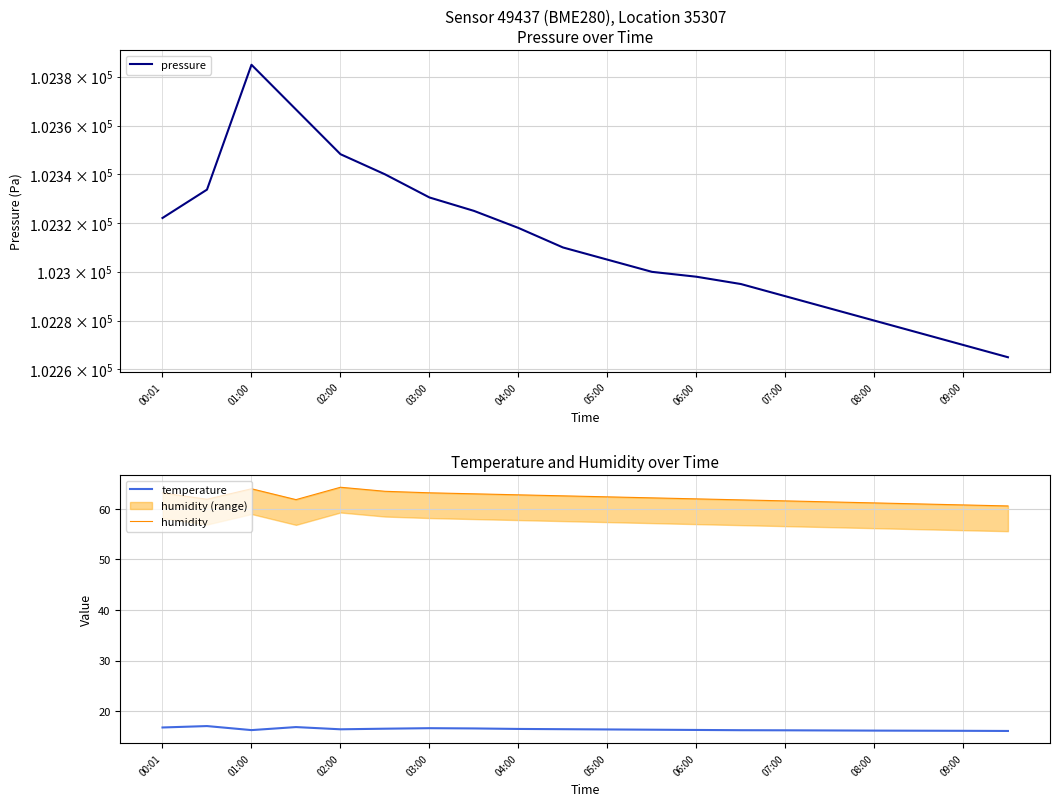

Is it true that temperature equals 9.3 at 02:00?

False